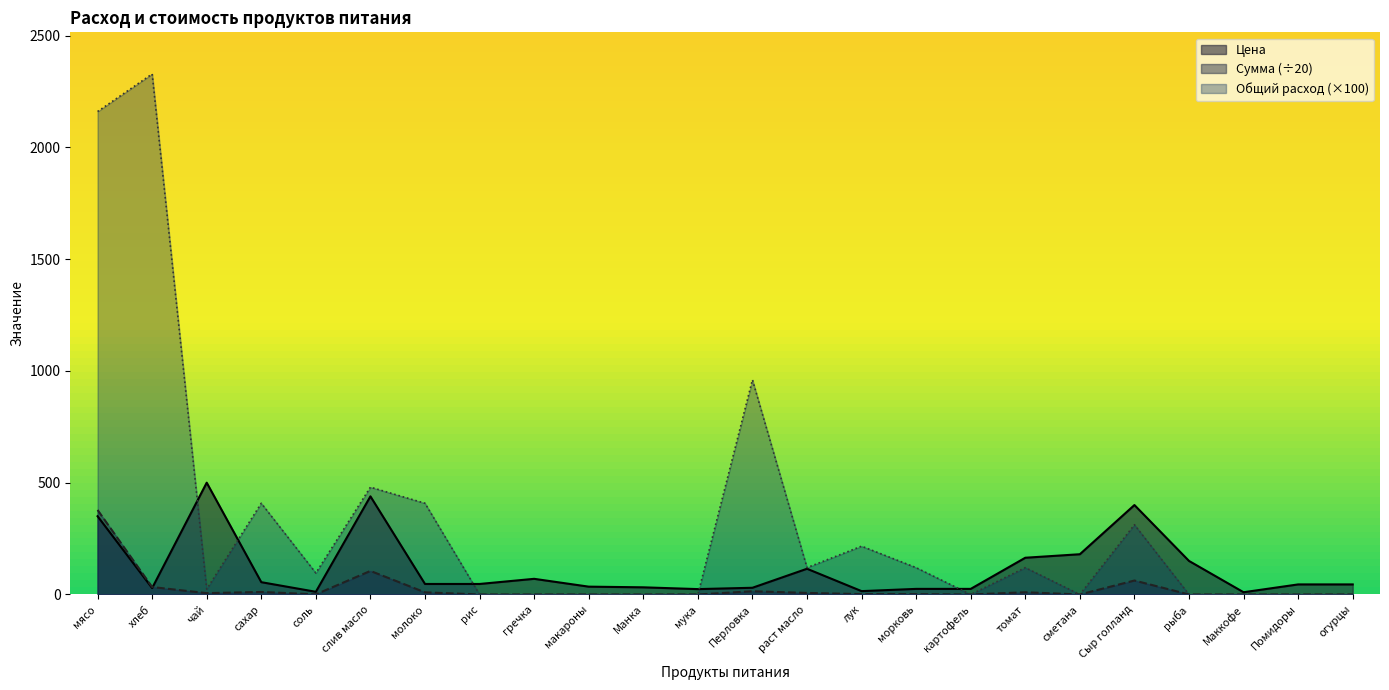

At which category does Общий расход reach its first local valley?

чай